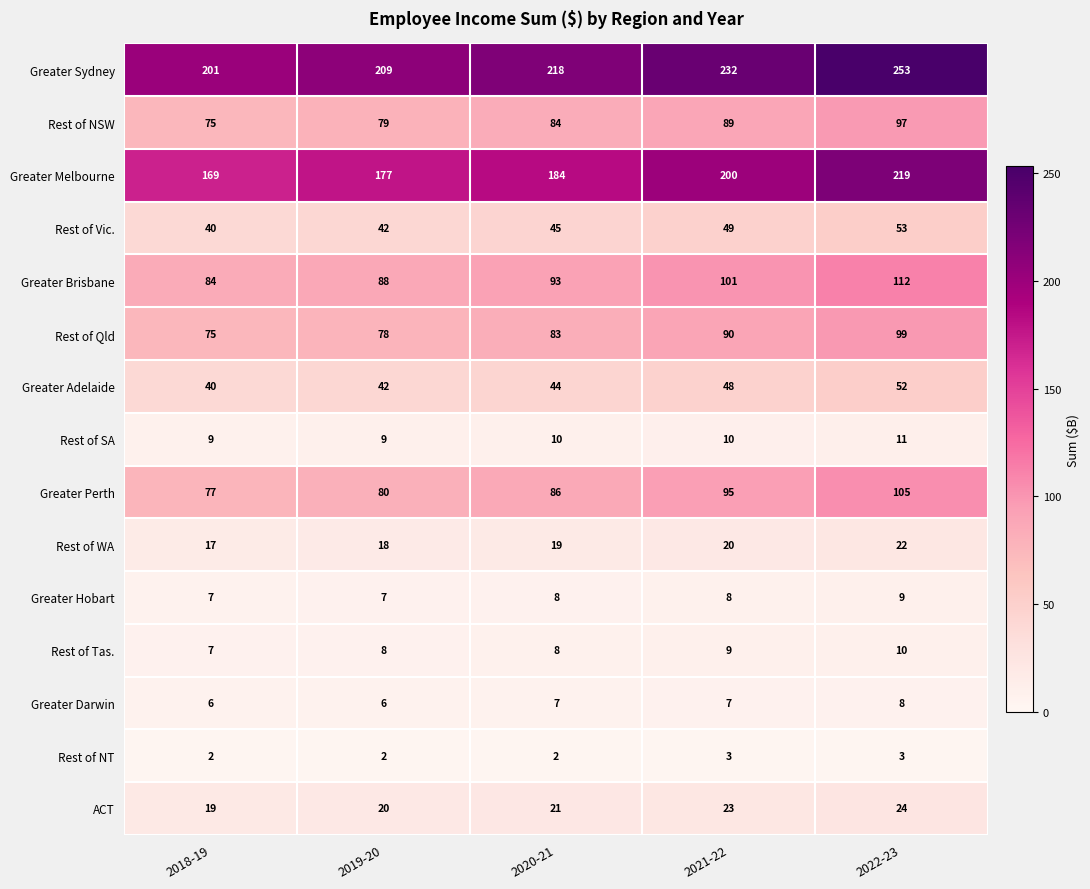

What is the maximum value shown in the chart?

253